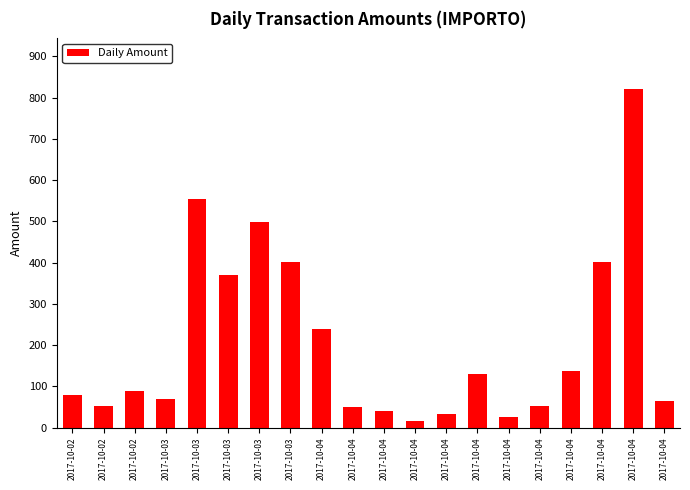

How many data points are less than 89?

10